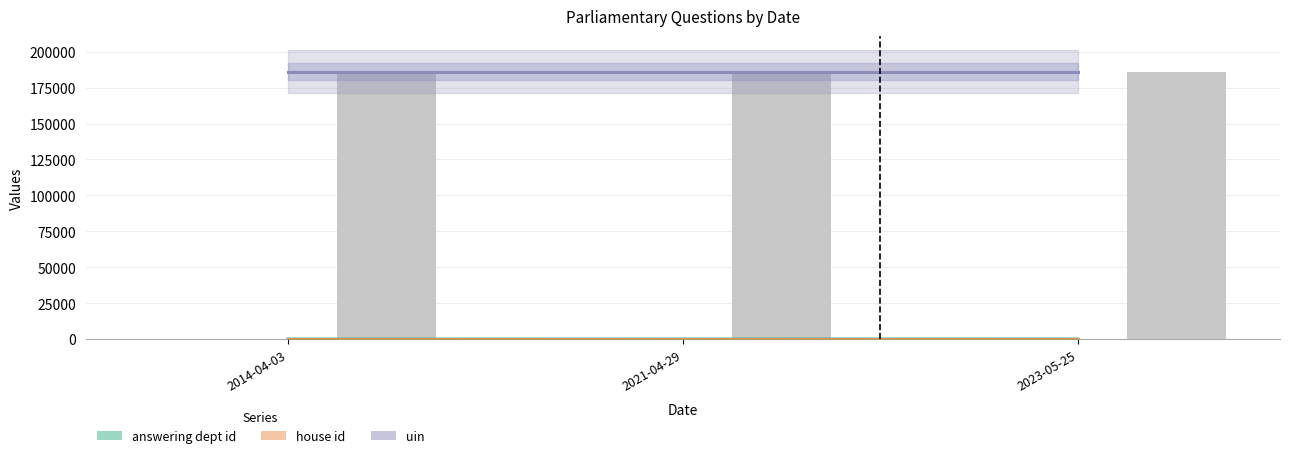

What is the average value of the house id series?

1